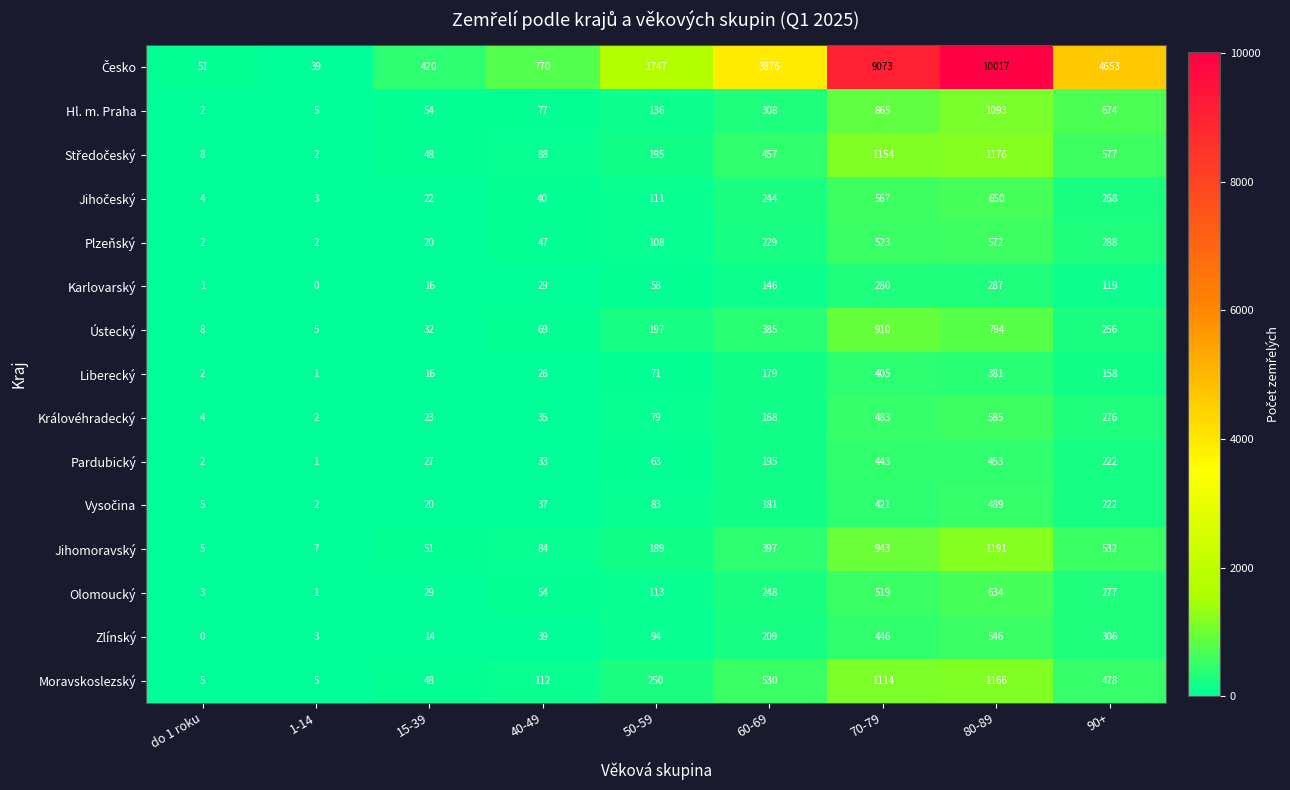

What is the difference between the maximum and minimum values in the Karlovarský series?

287